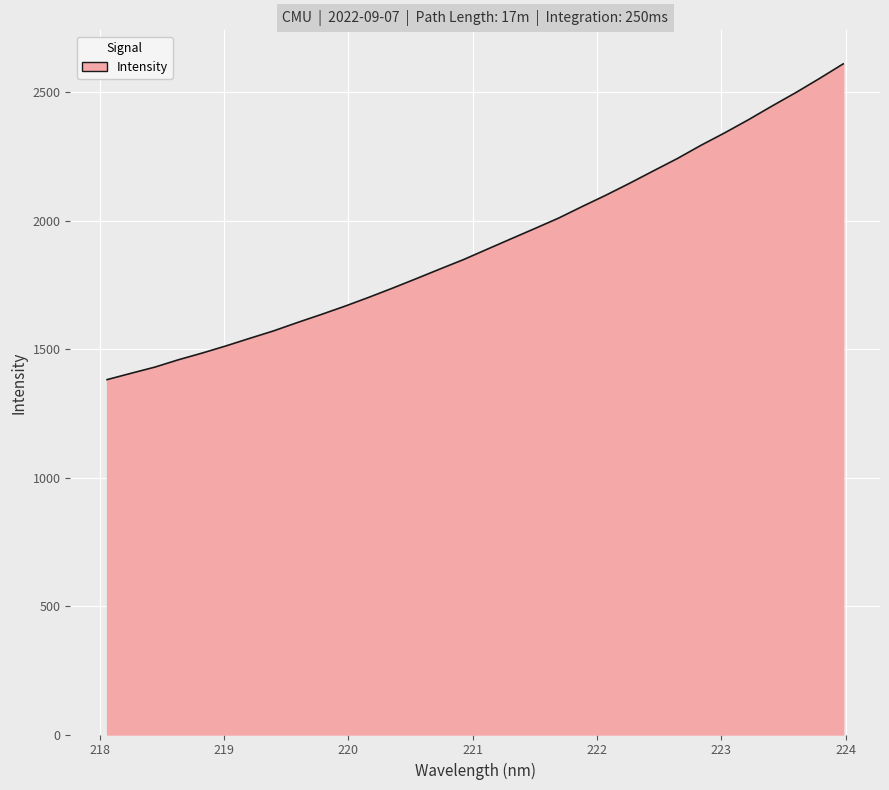

What is the minimum value shown in the chart?

1381.6